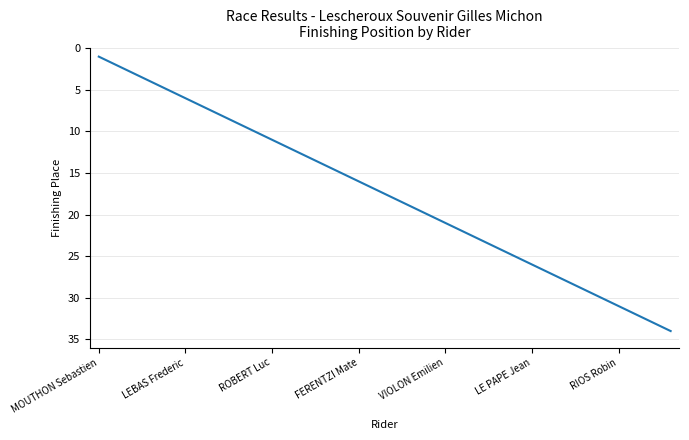

What is the difference between the maximum and minimum values?

33